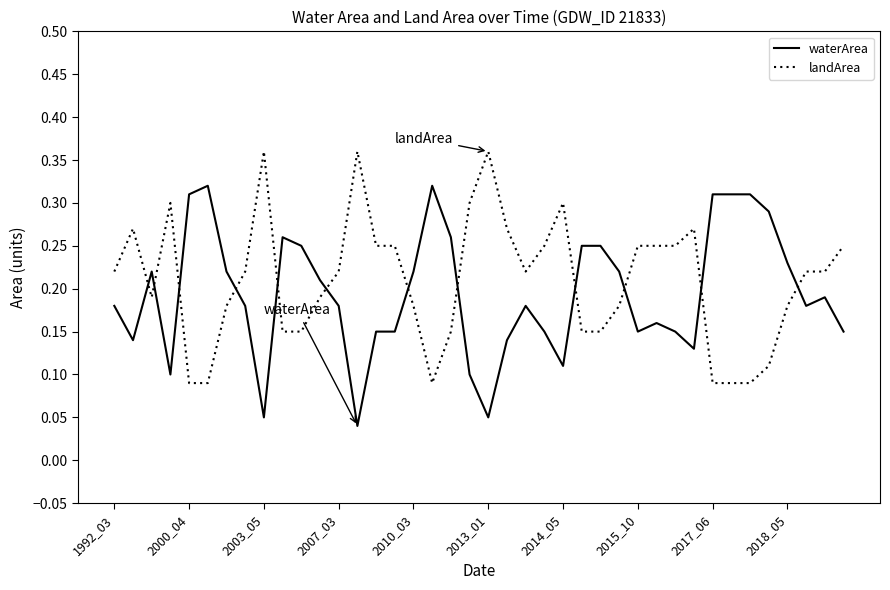

How many intersections are there between landArea and waterArea?

12